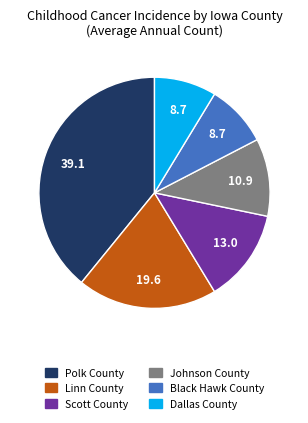

Is it true that Linn County is 20% of the pie?

True